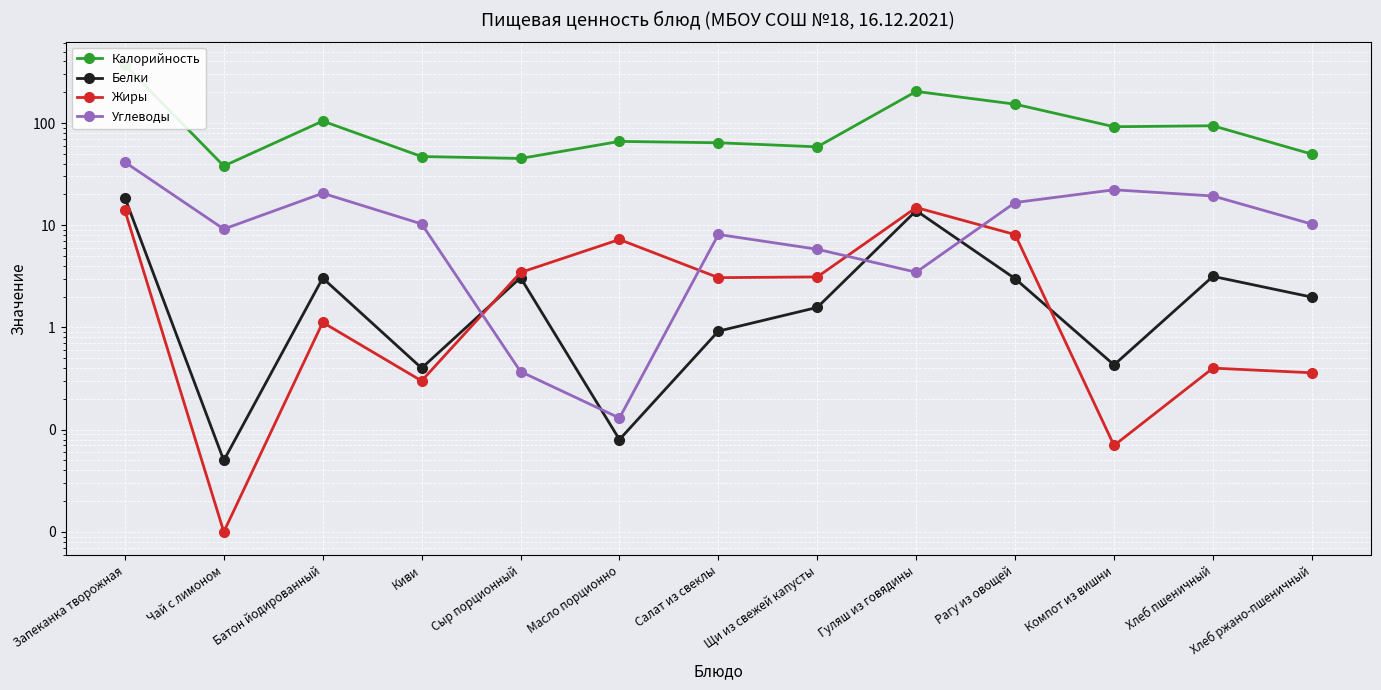

Reading right to left, extract all data points from this chart.

Калорийность: 49.6	94.0	92.0	152.8	203.8	58.5	64.1	66.1	45.0	47.0	104.5	38.0	369.9
Белки: 2.0	3.2	0.4	3.0	13.9	1.6	0.9	0.1	3.1	0.4	3.0	0.1	18.6
Жиры: 0.4	0.4	0.1	8.1	14.9	3.1	3.1	7.2	3.5	0.3	1.1	0.0	14.0
Углеводы: 10.3	19.3	22.2	16.7	3.5	5.8	8.1	0.1	0.4	10.3	20.6	9.2	41.4